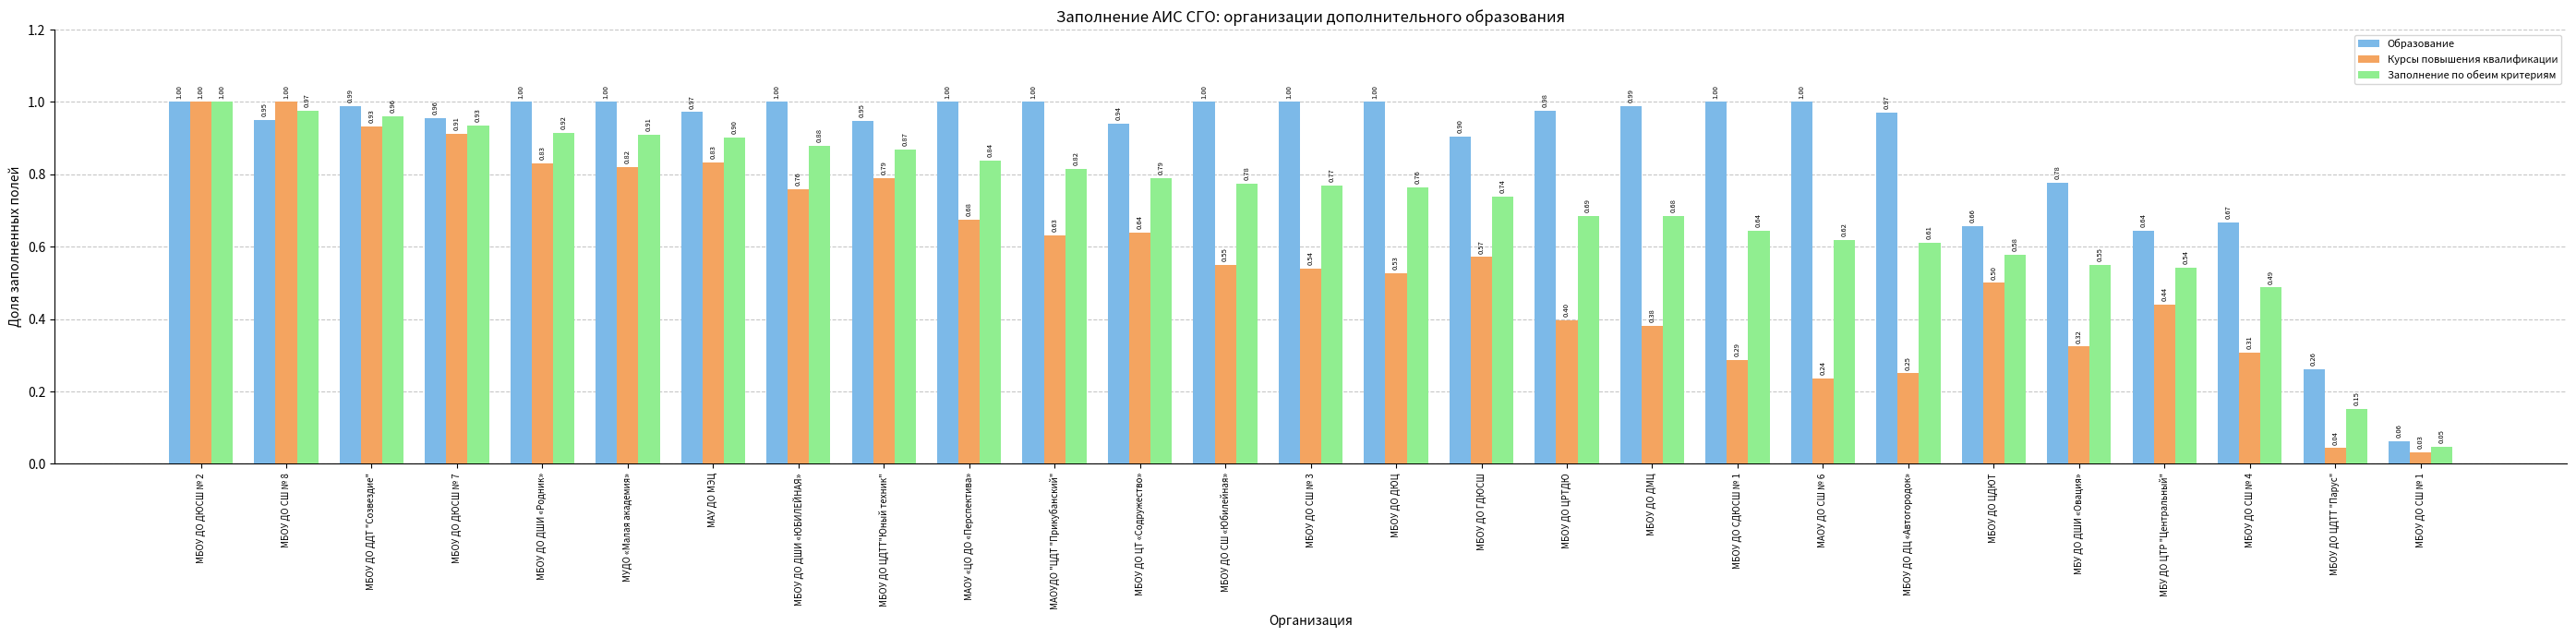

How many bars are there in each group?

3